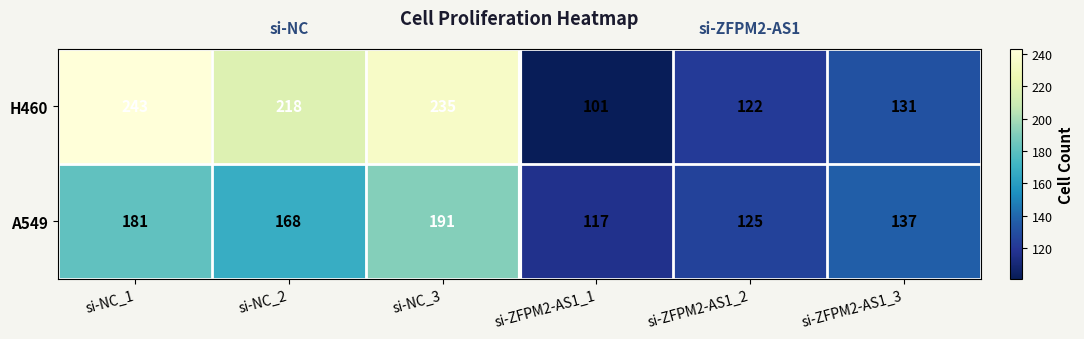

Rank the series by their average value, from highest to lowest.

H460, A549